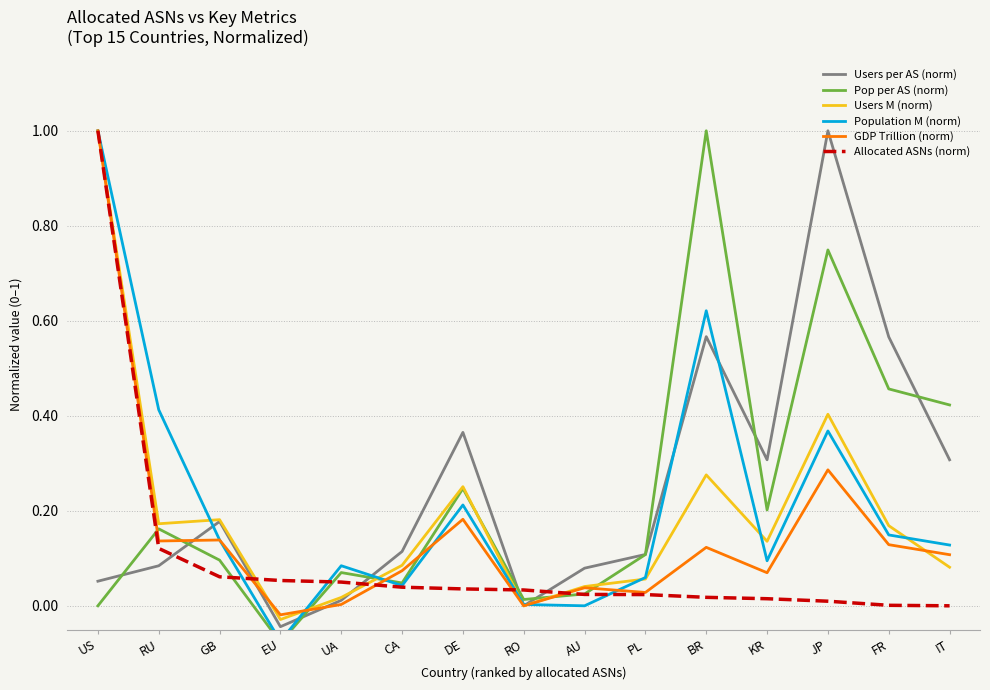

What is the label of the 14th point from the left?

FR